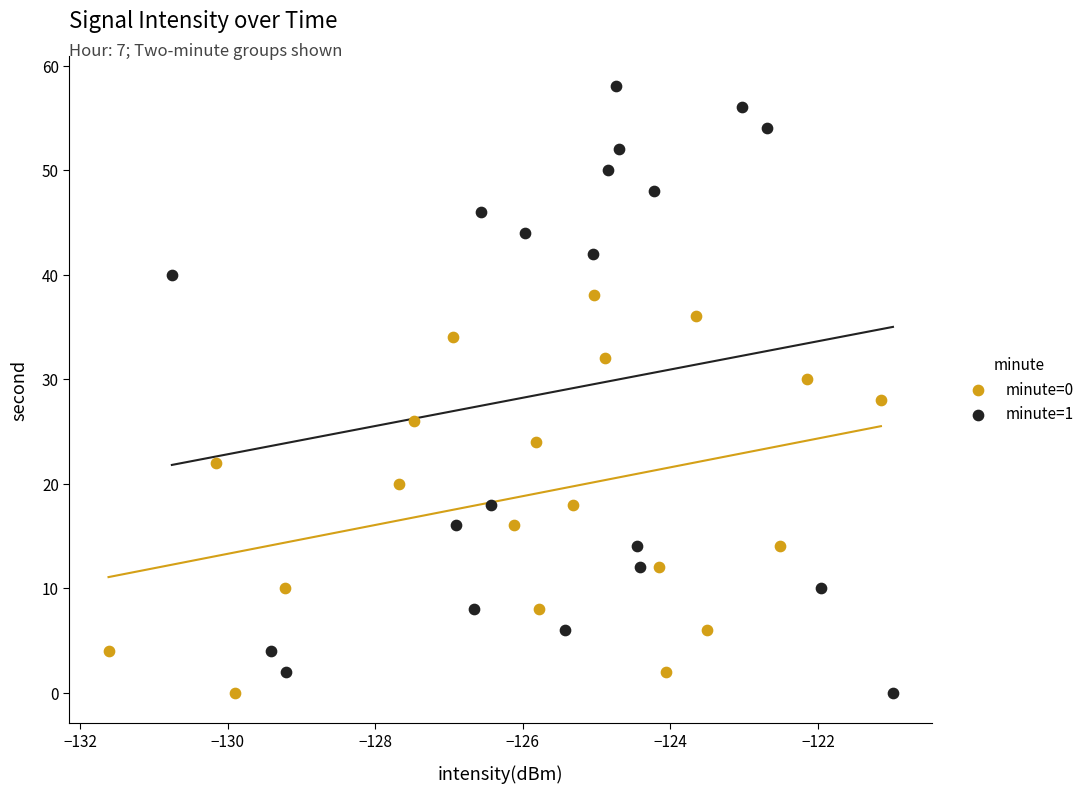

Which series contains the highest Y value?

minute=1